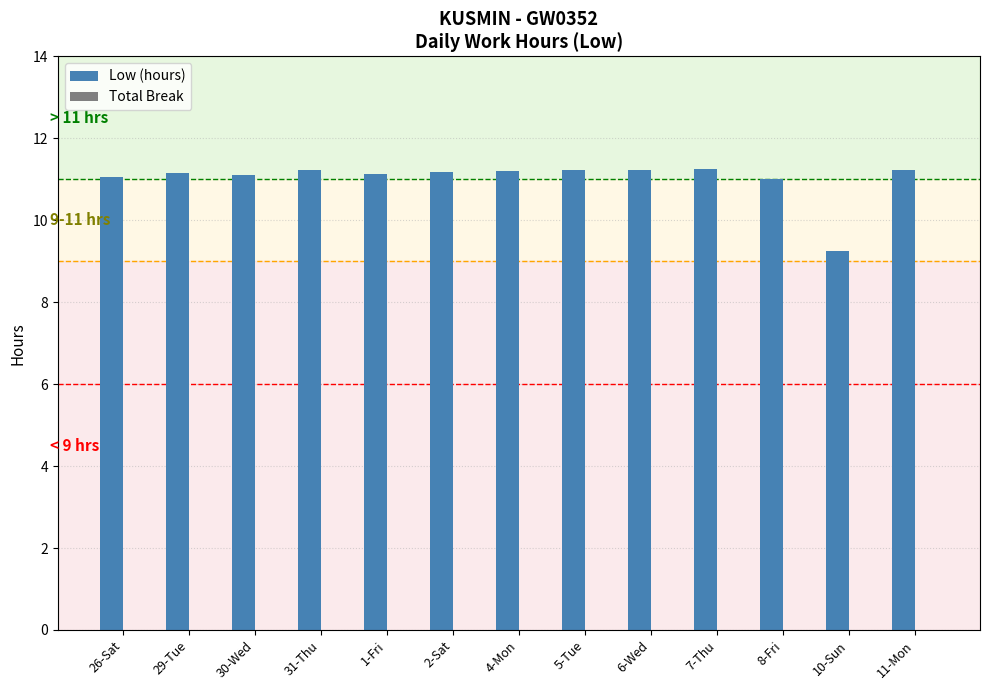

True or false: the data shows 6.4 at 26-Sat.

False